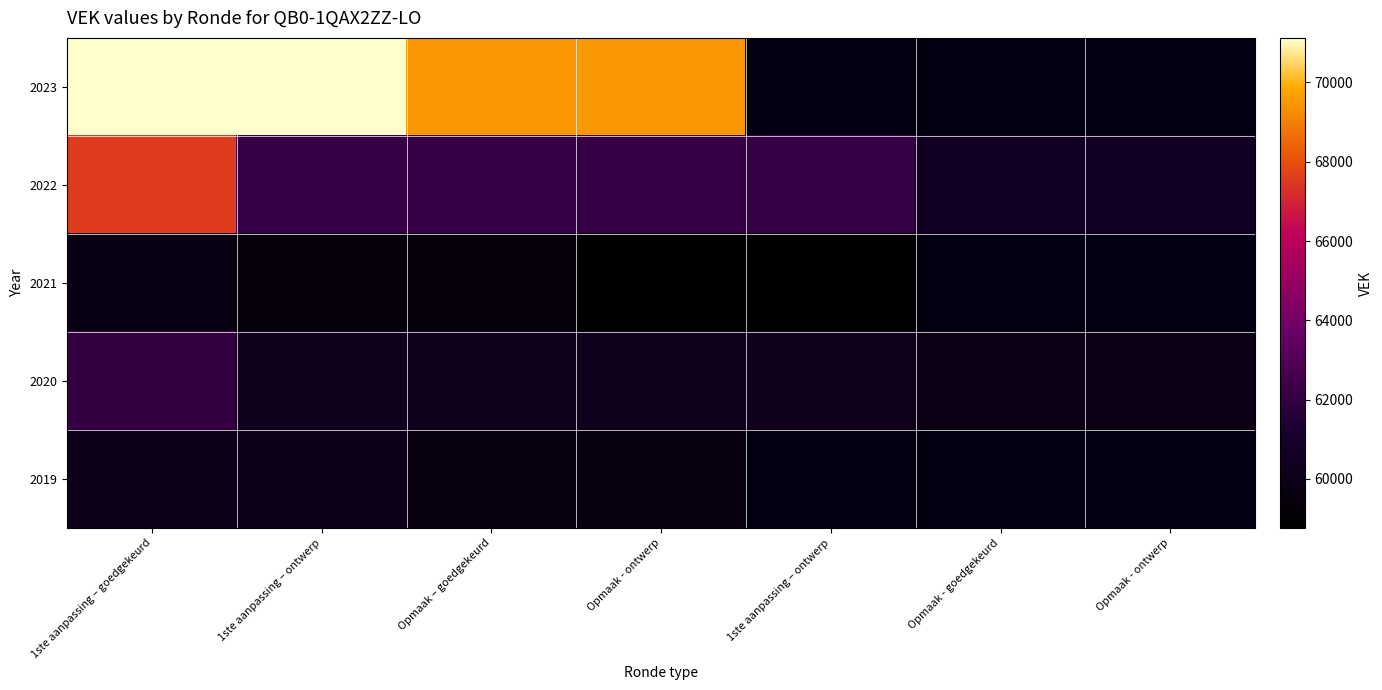

What is the maximum value shown in the chart?

71125.0